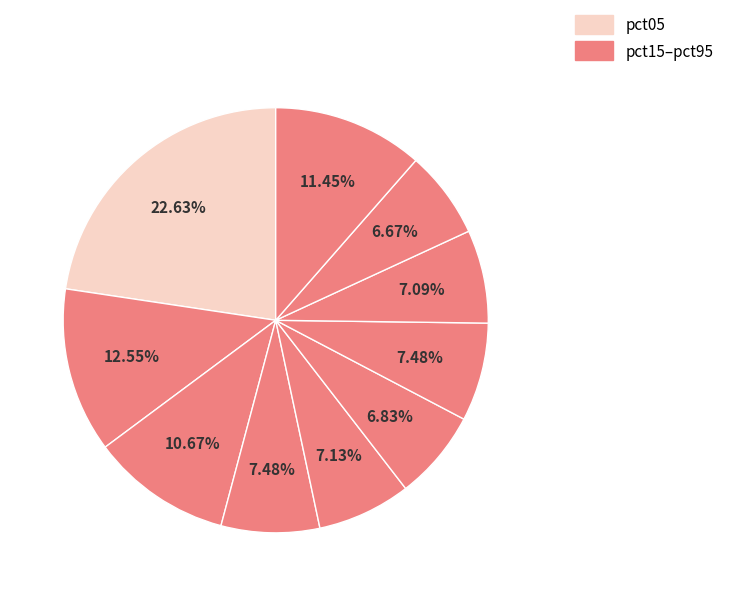

Count the number of slices in the pie.

10